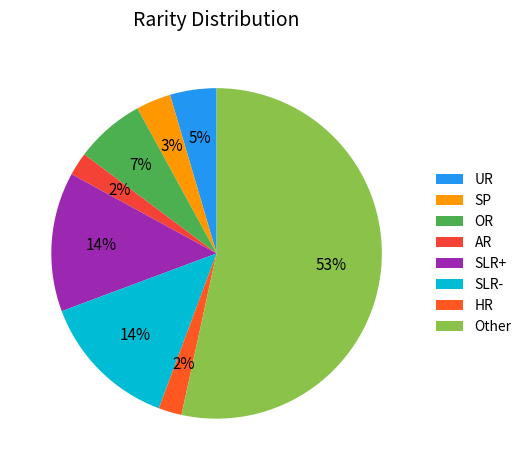

How many slices are in this pie chart?

8